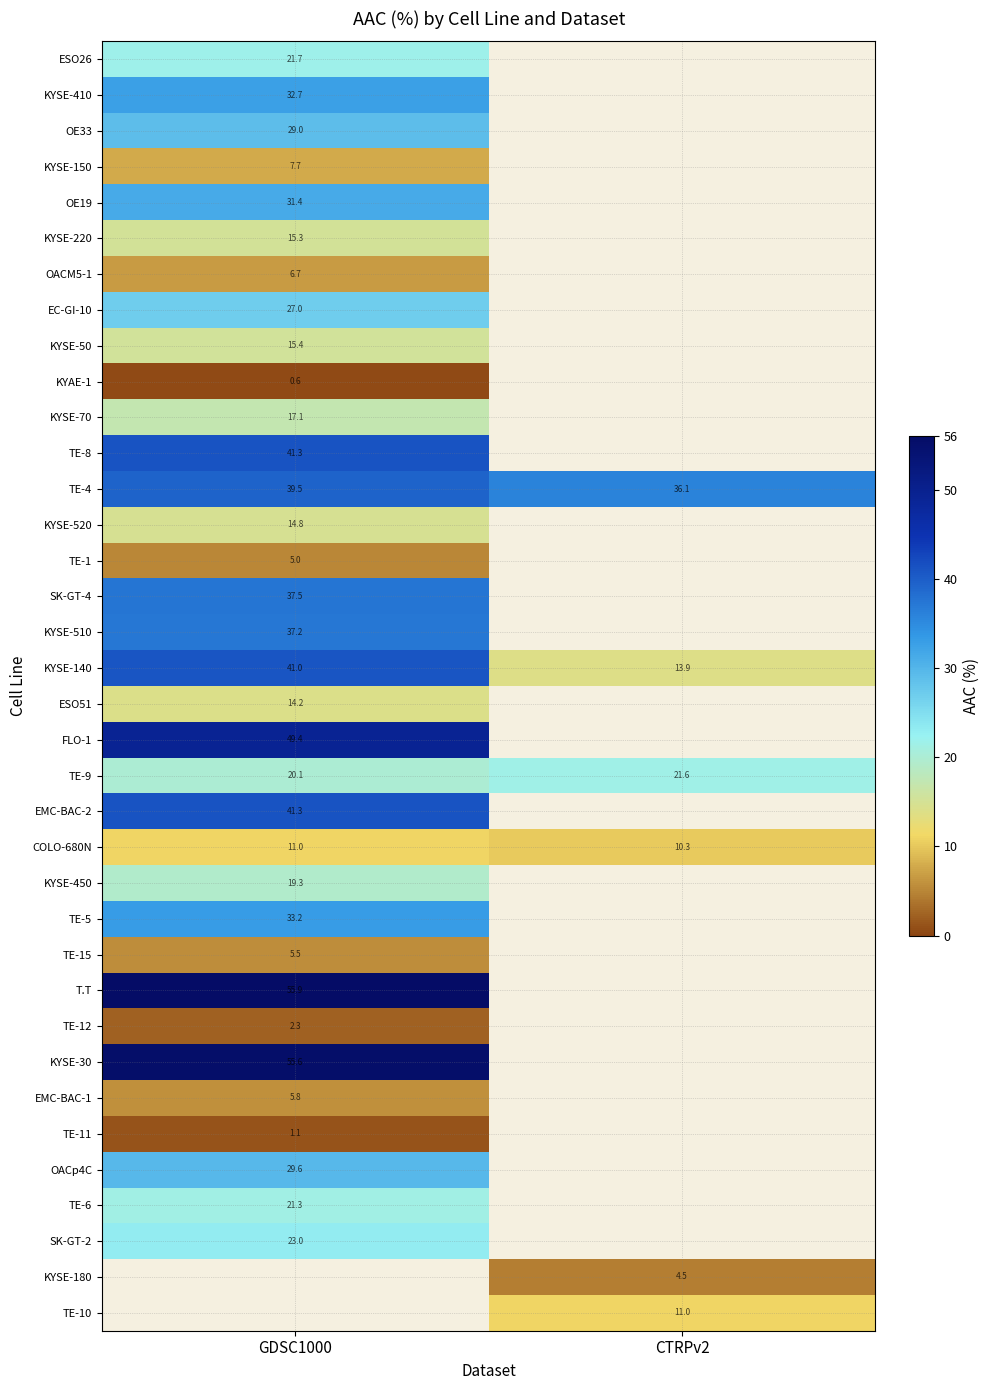

How many categories are shown in the chart?

2